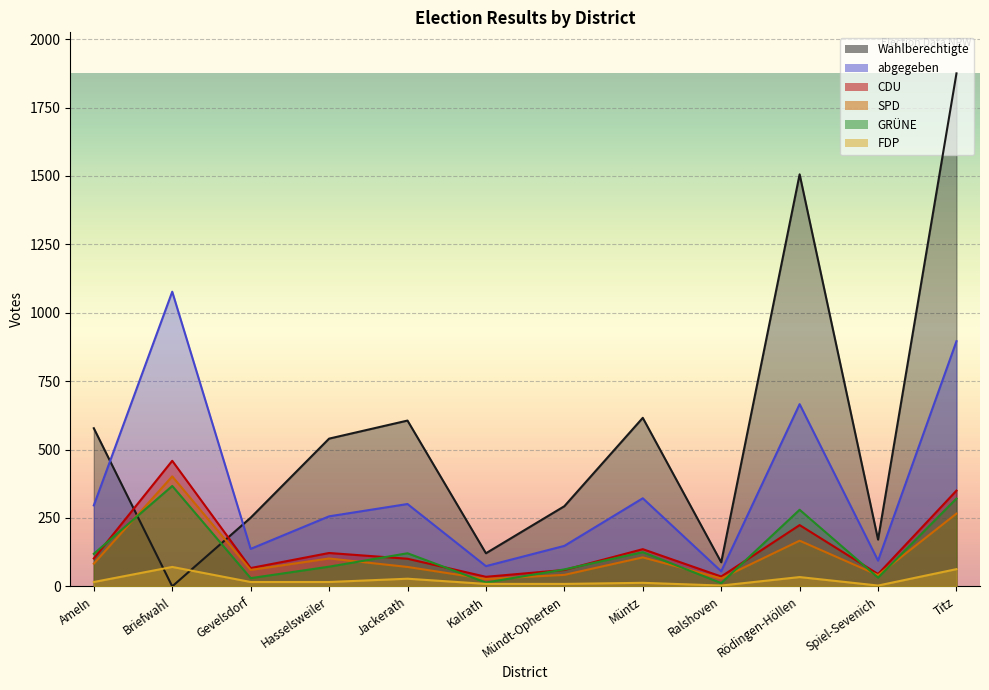

Read the CDU value at Müntz, to the nearest 5.

135